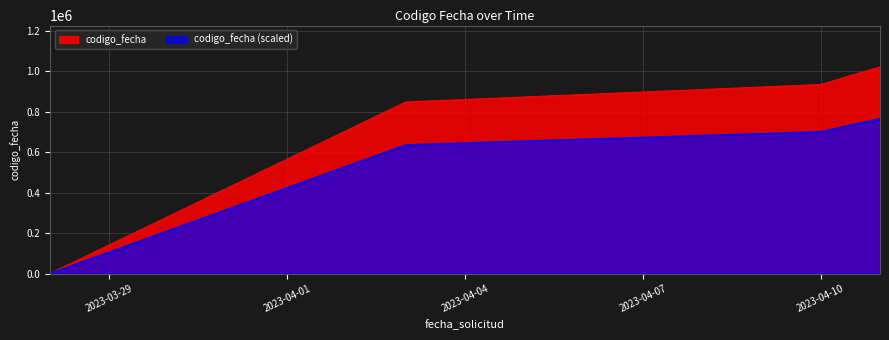

How many values are below 933555?

2